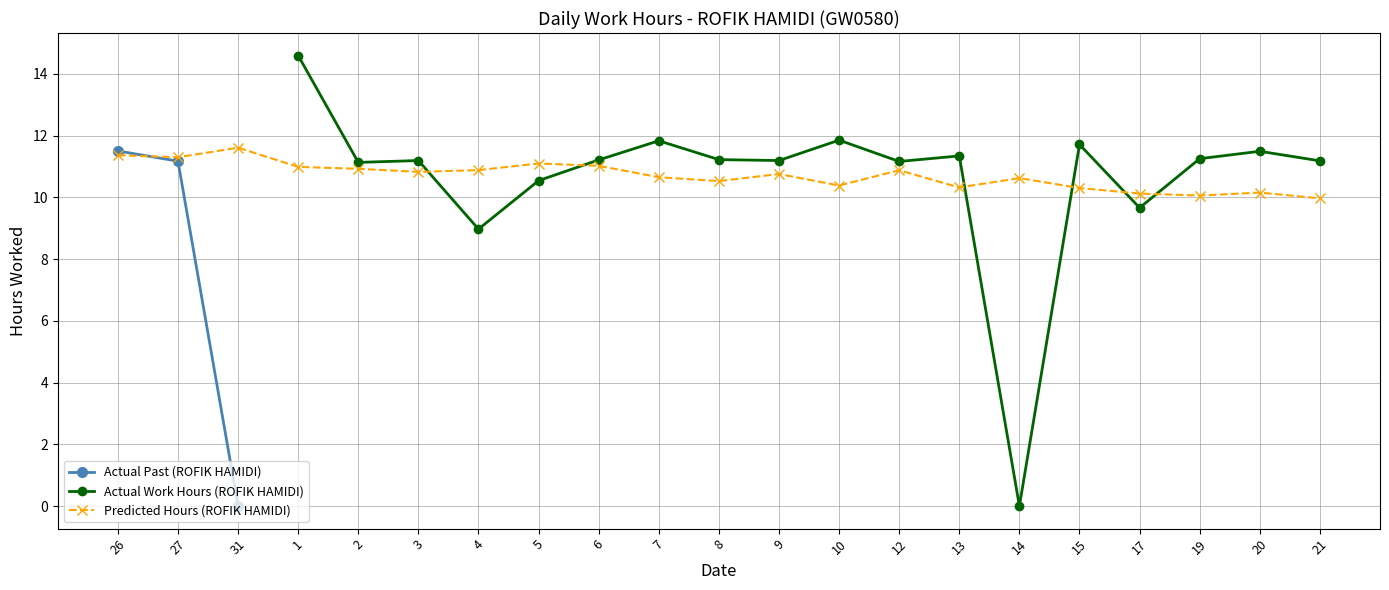

The chart shows a value of 9.0 at 4. True or false?

True